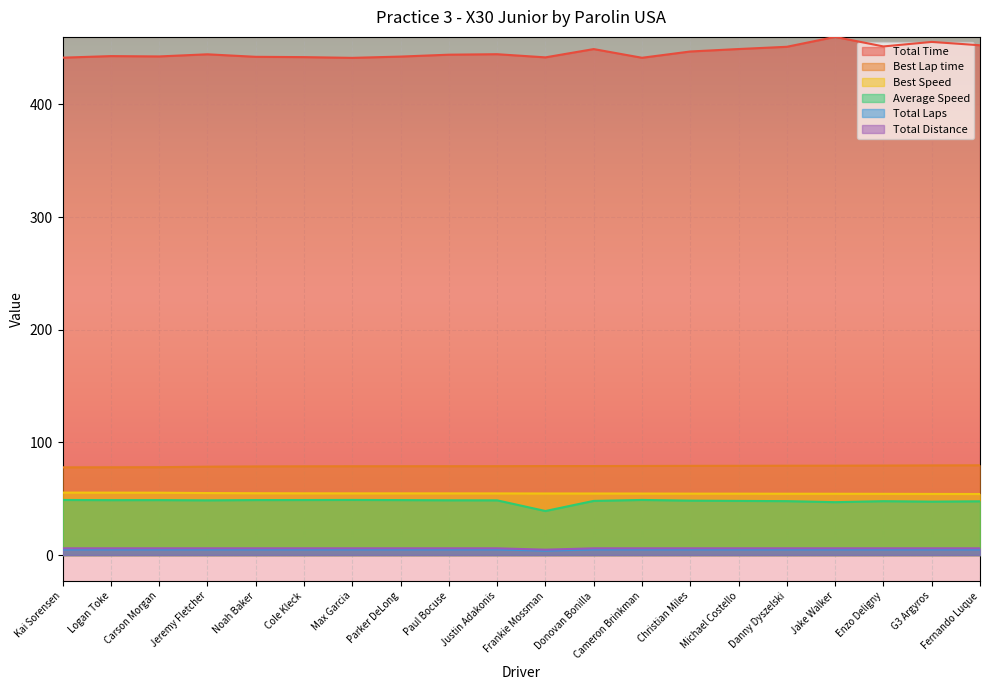

At how many categories does at least one series exceed 30?

20